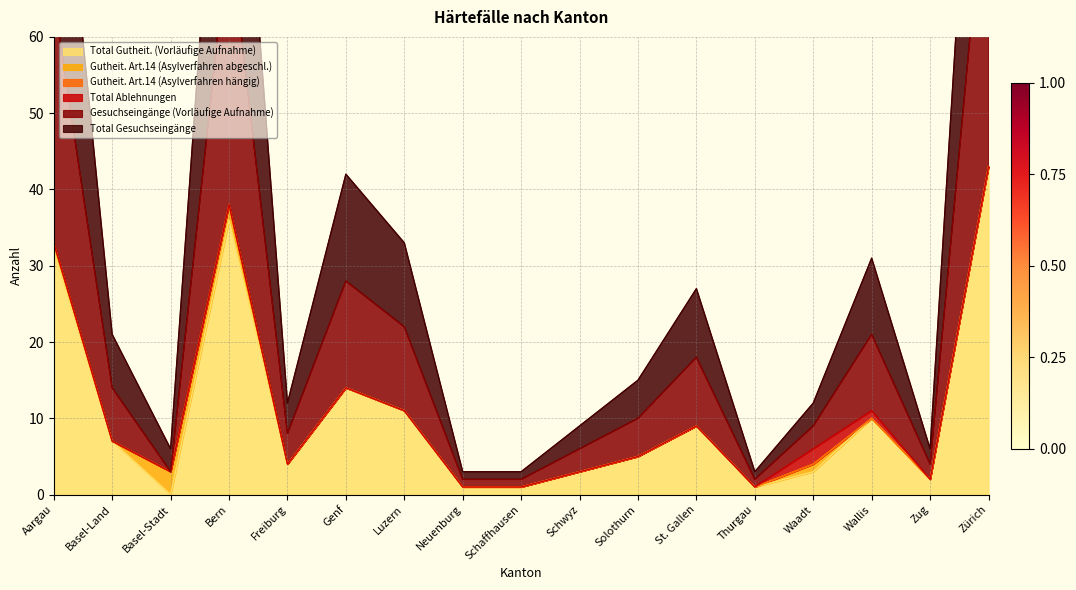

The value of Total Gutheit. (Vorläufige Aufnahme) at Freiburg is 4. True or false?

True